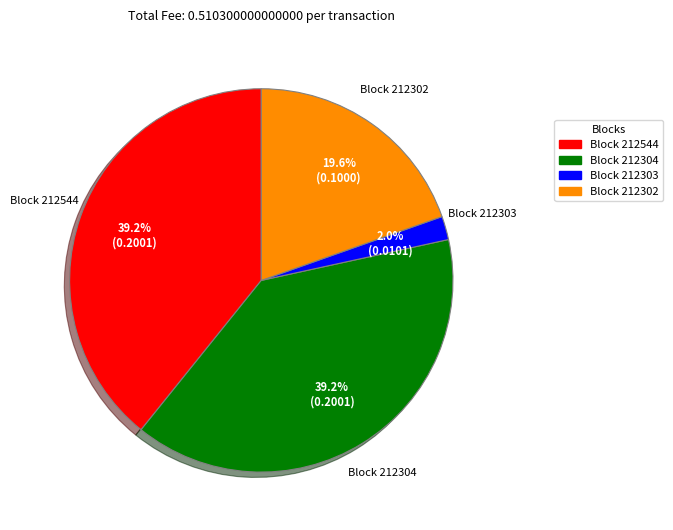

Does any single category account for the majority?

No